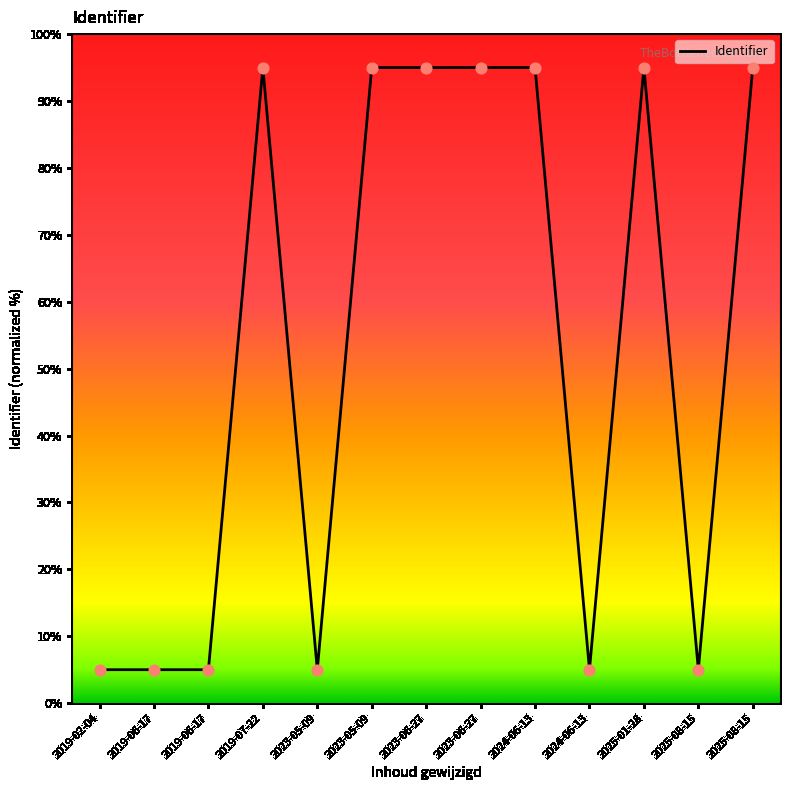

Between 2023-06-27 and 2024-06-13, which is larger?

2023-06-27